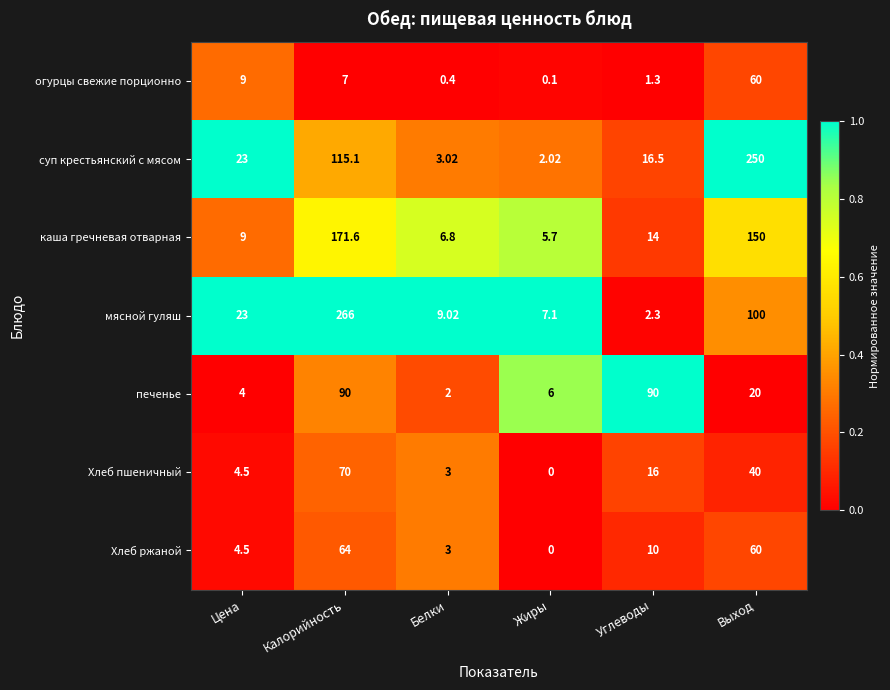

Which category has the lowest value in the печенье series?

Белки